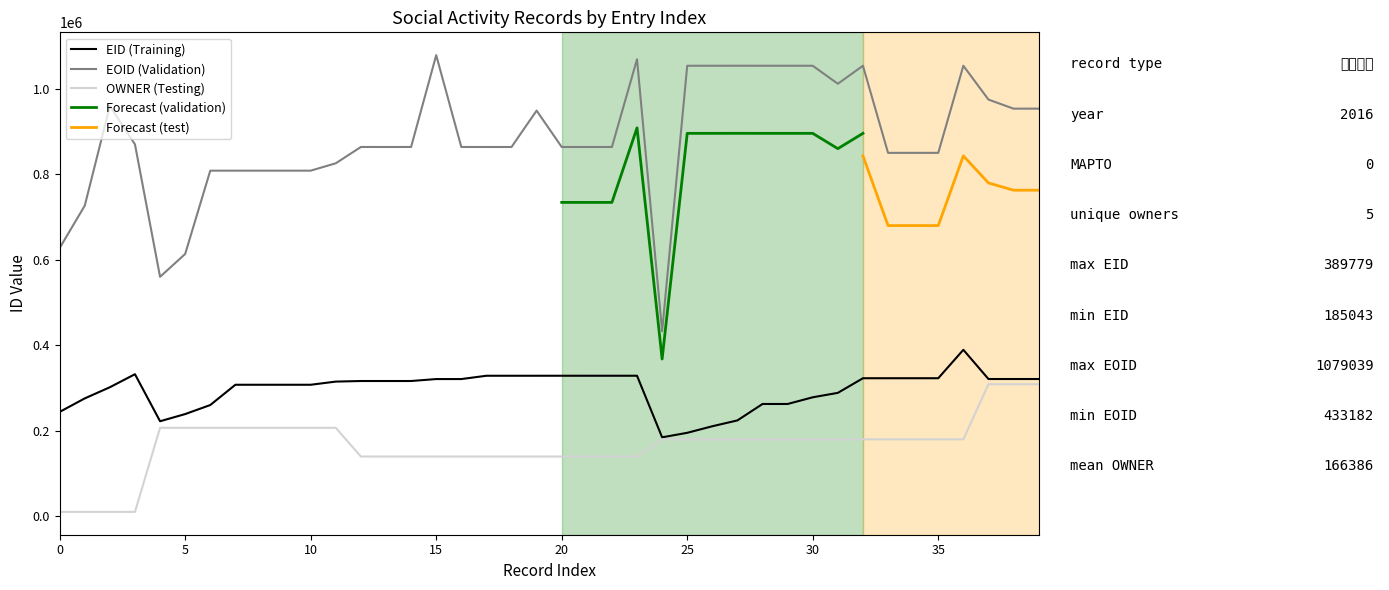

Which has a higher value, 26 or 32?

32